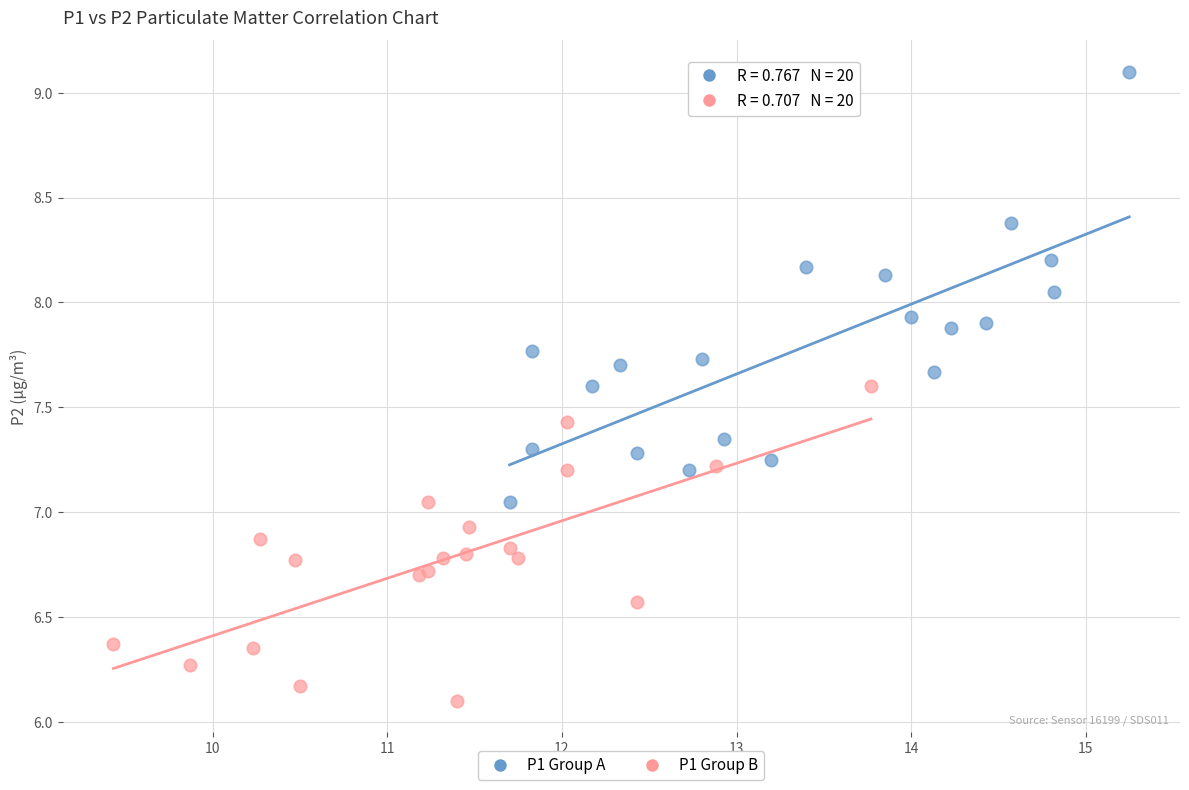

Which series has the largest Y range (max minus min)?

P1 Group A